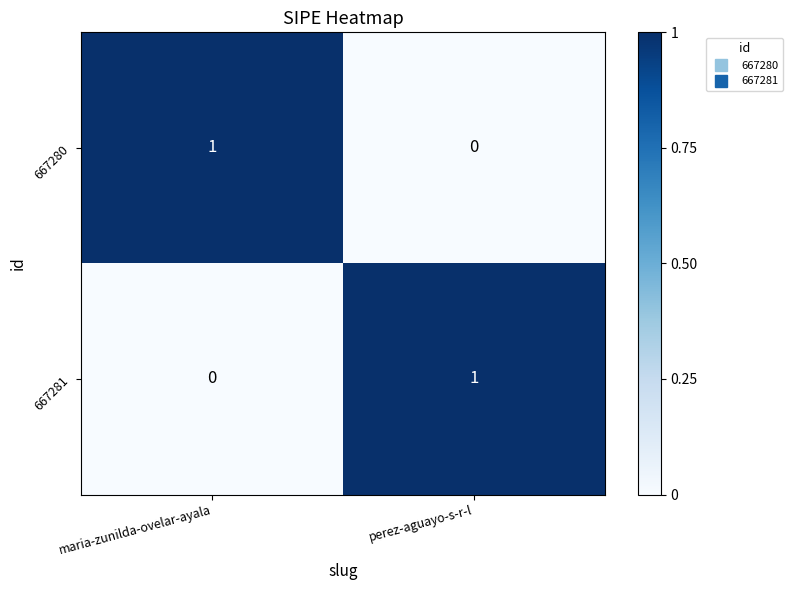

At which label does 667281 reach its minimum?

maria-zunilda-ovelar-ayala